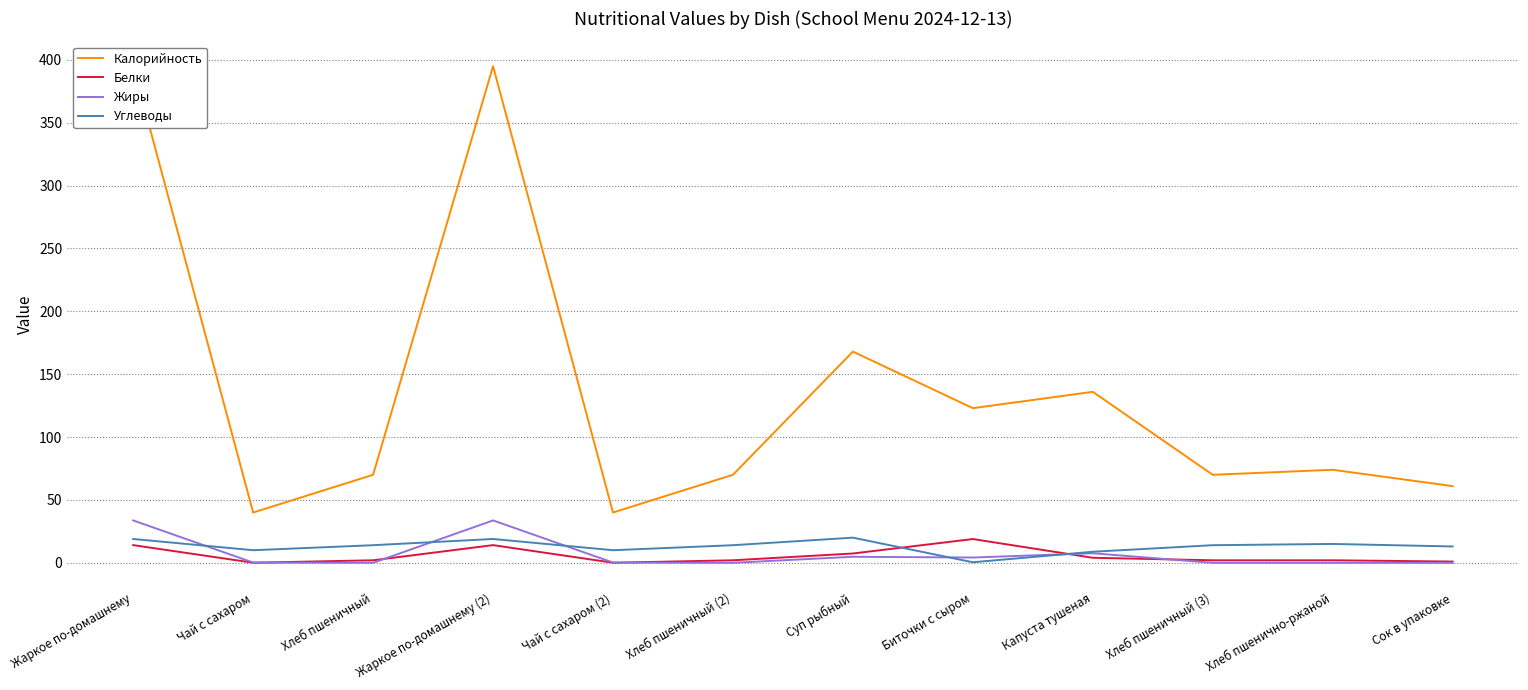

The value of Белки at Суп рыбный is 10.1. True or false?

False